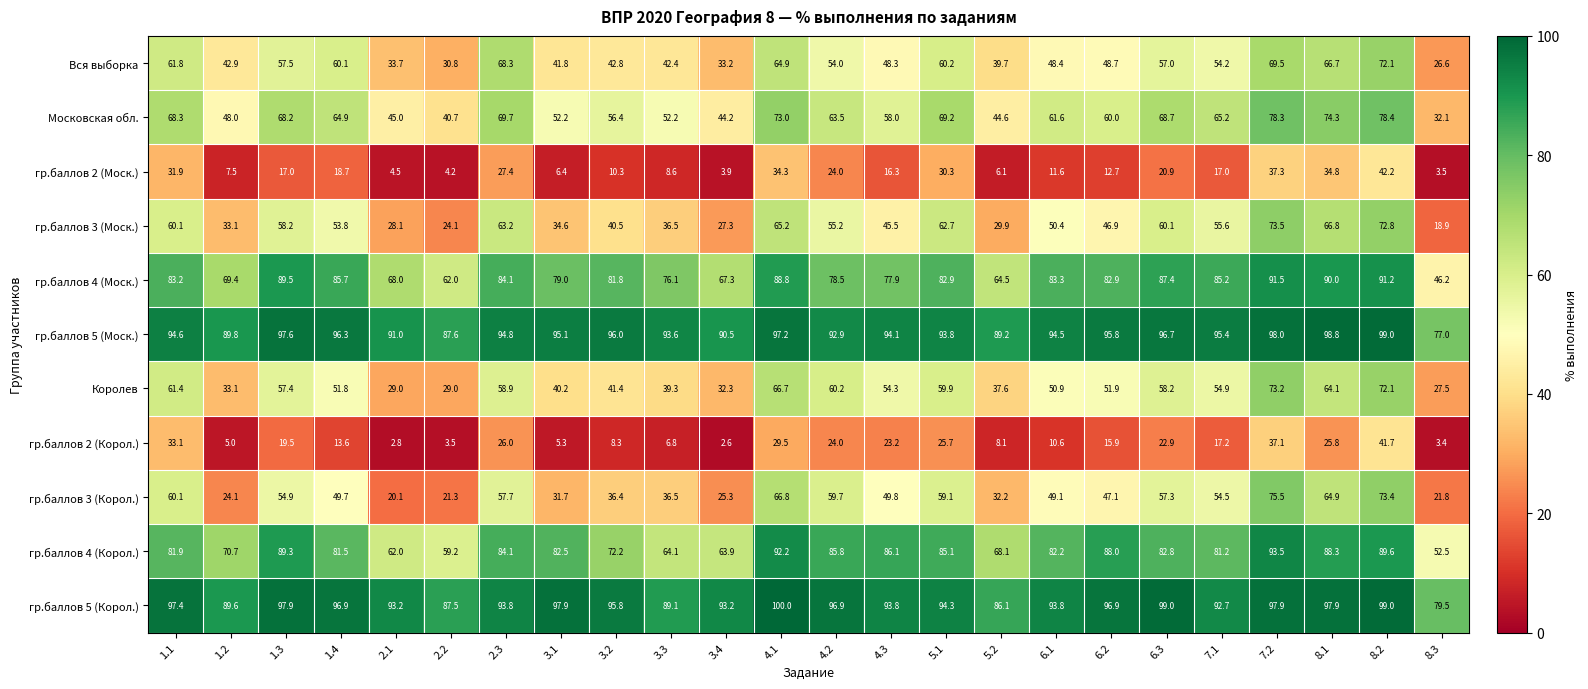

Where does the гр.баллов 2 (Моск.) series first go above 17?

1.1